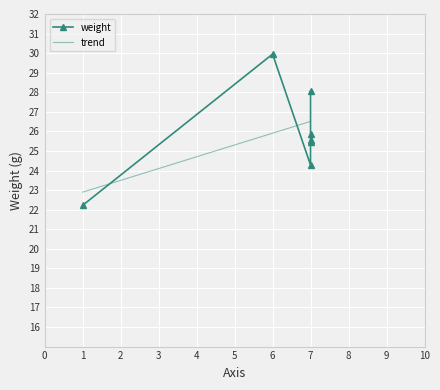

What is the maximum value for trend?

26.5